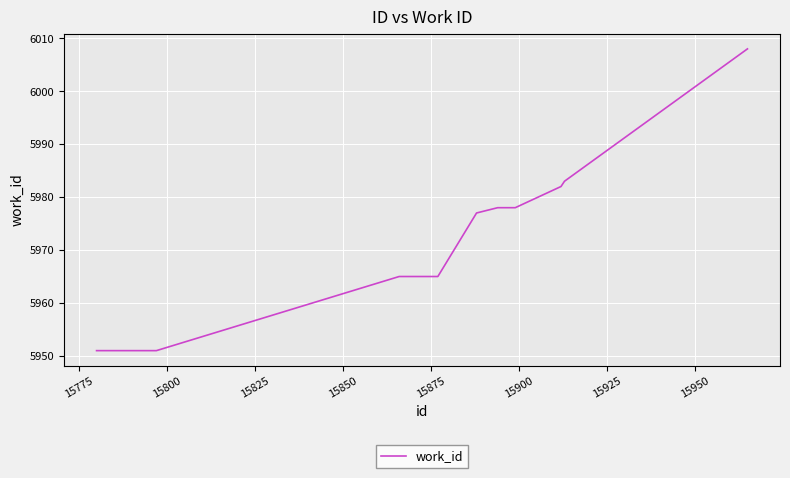

What is the difference between the maximum and minimum values?

57